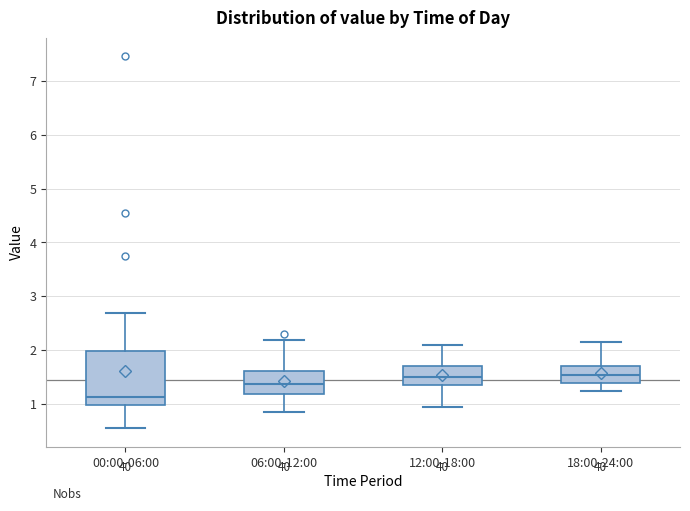

Which box is the tallest, from its lower edge to its upper edge?

00:00-06:00